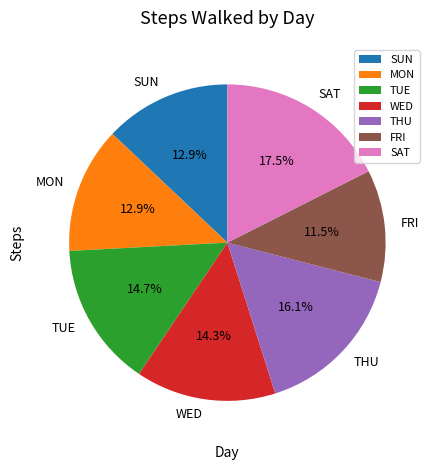

Which has a higher value, MON or THU?

THU